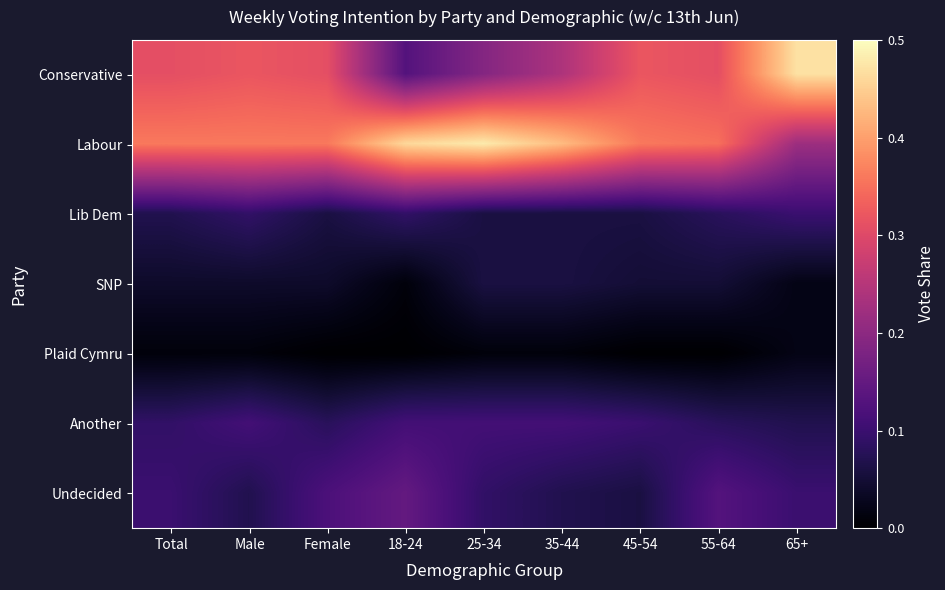

What is the maximum value shown in the chart?

0.5